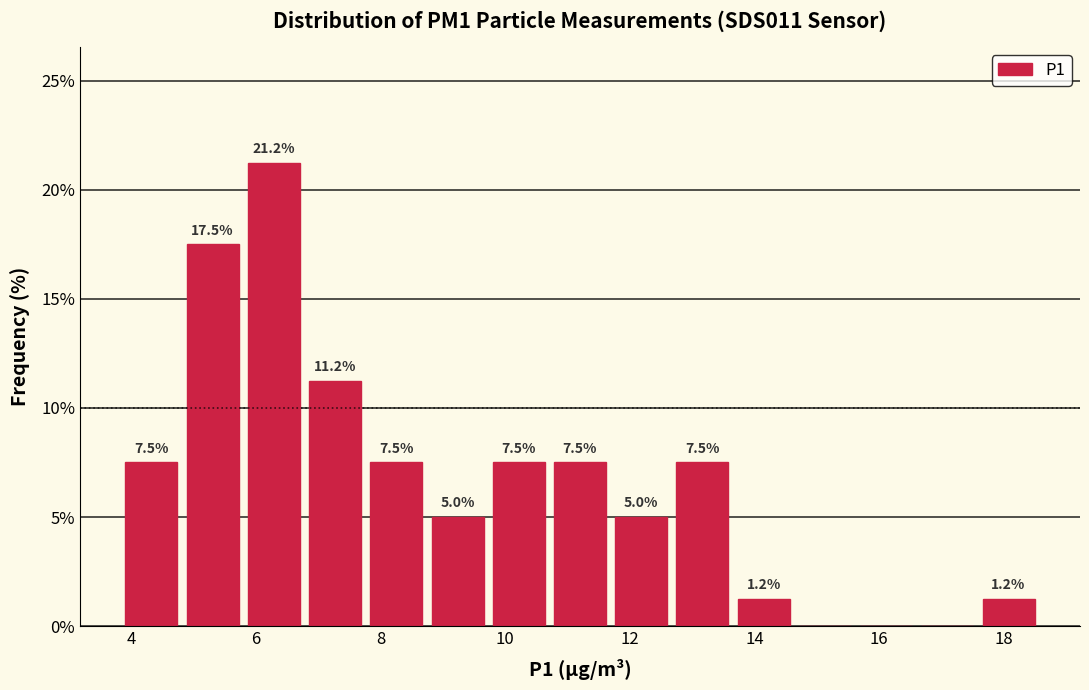

Which range on the x-axis has the tallest bar?

5.8 to 6.8